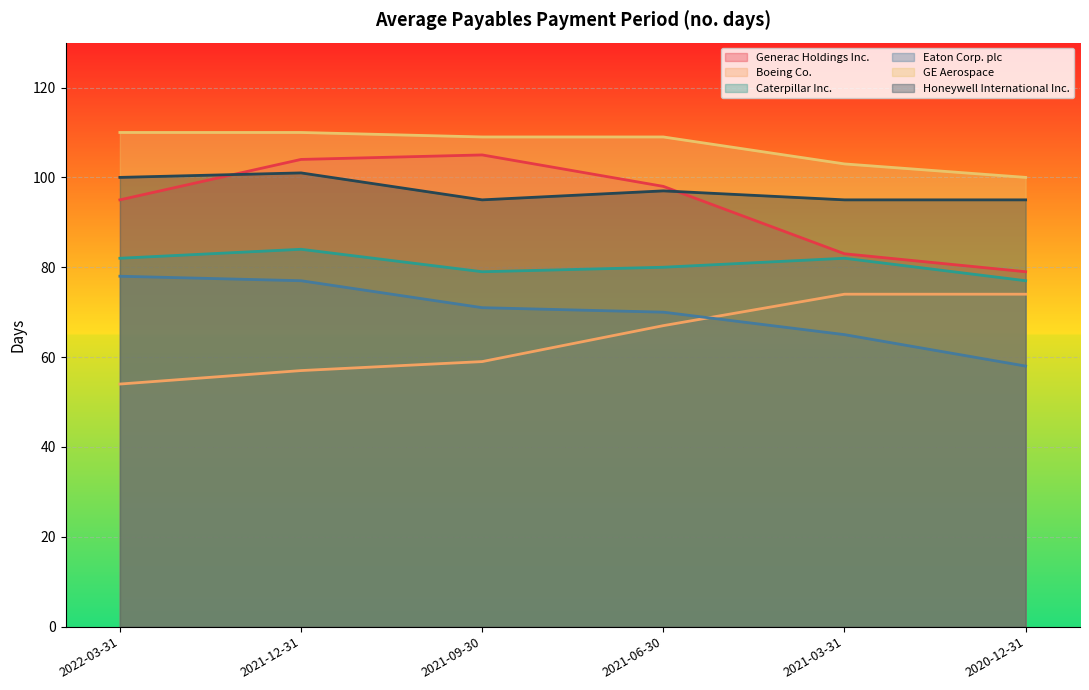

How many values in the Generac Holdings Inc. series are below 98?

3